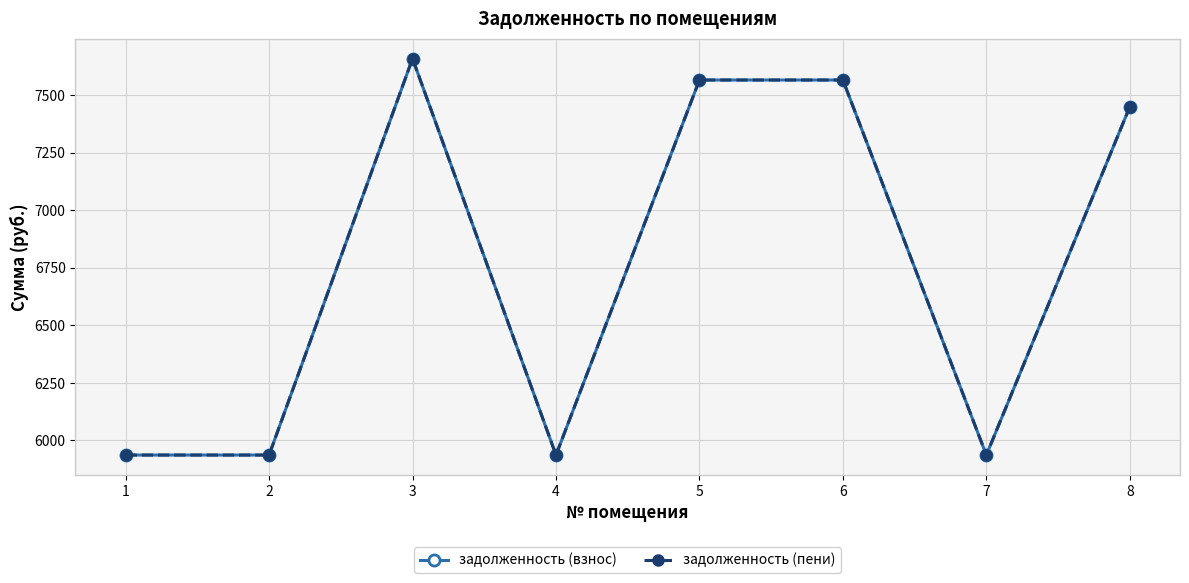

True or false: задолженность (взнос) and задолженность (пени) cross at least once.

False